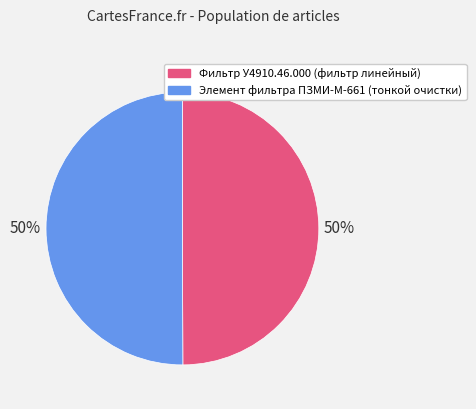

Approximately how many times larger is the value at Фильтр У4910.46.000 (фильтр линейный) compared to Элемент фильтра ПЗМИ-М-661 (тонкой очистки)?

1.0